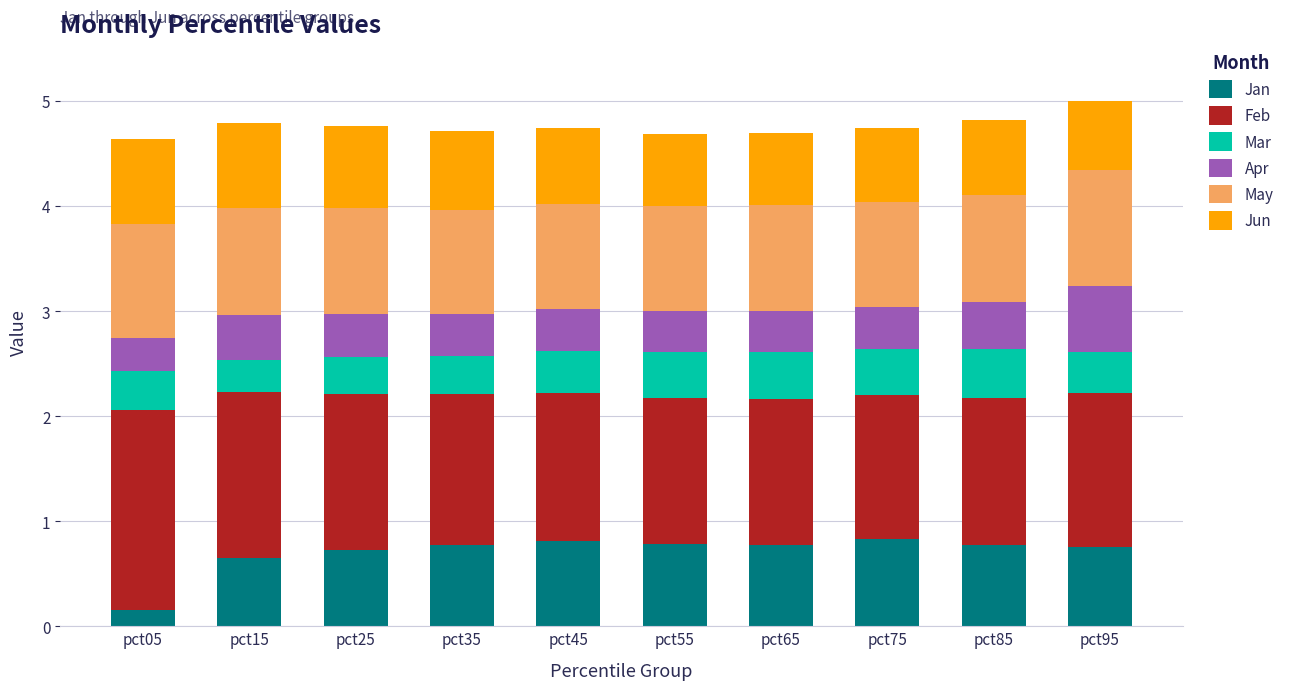

What is the average value of the Feb series?

1.5